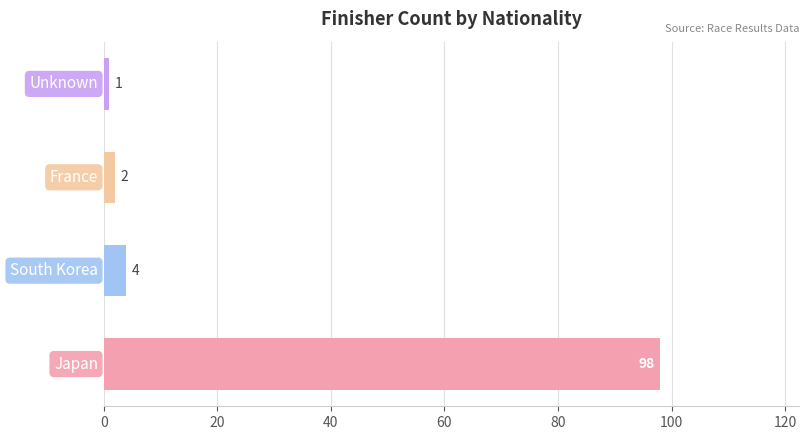

What is the maximum value shown in the chart?

98